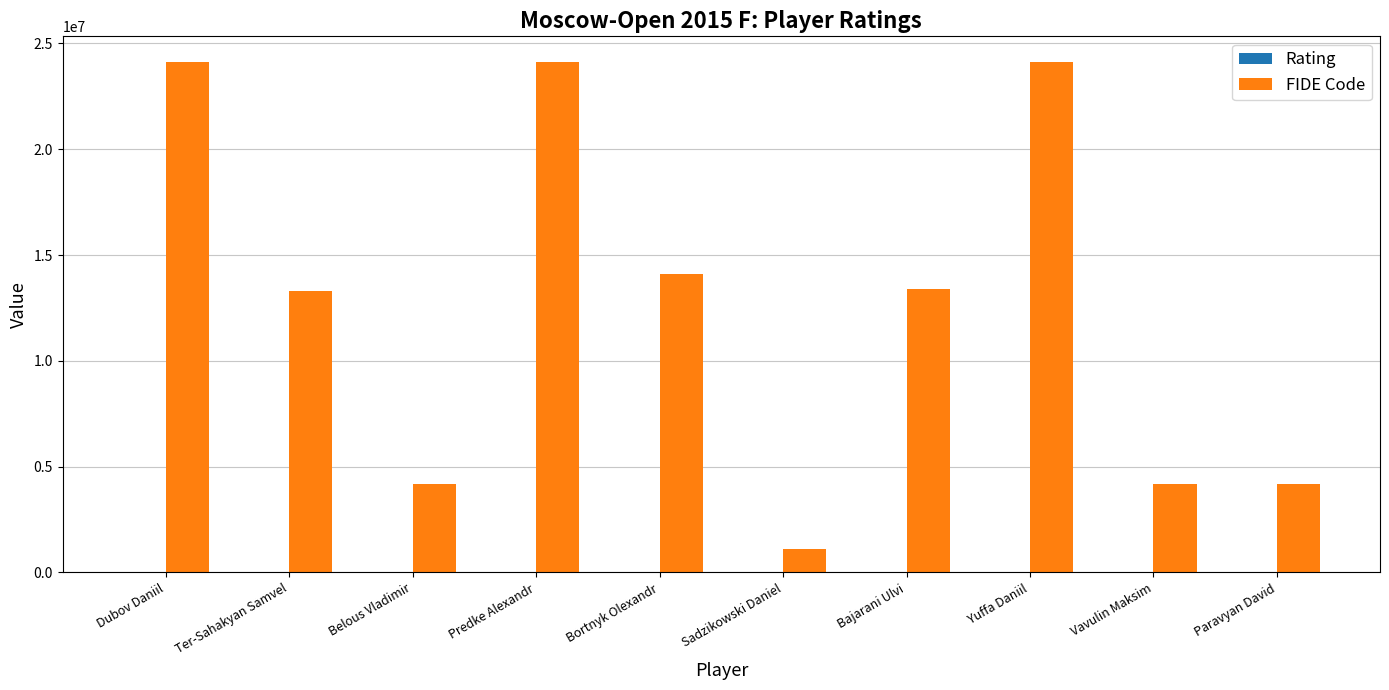

Count the number of categories in the chart.

10